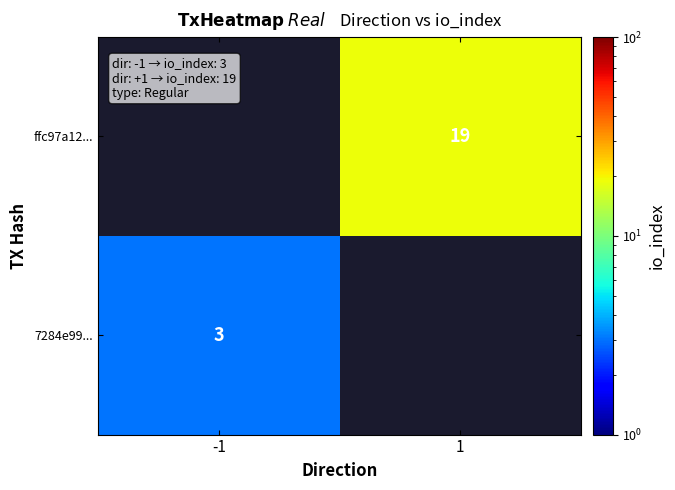

The value of 7284e99... at -1 is 4. True or false?

False